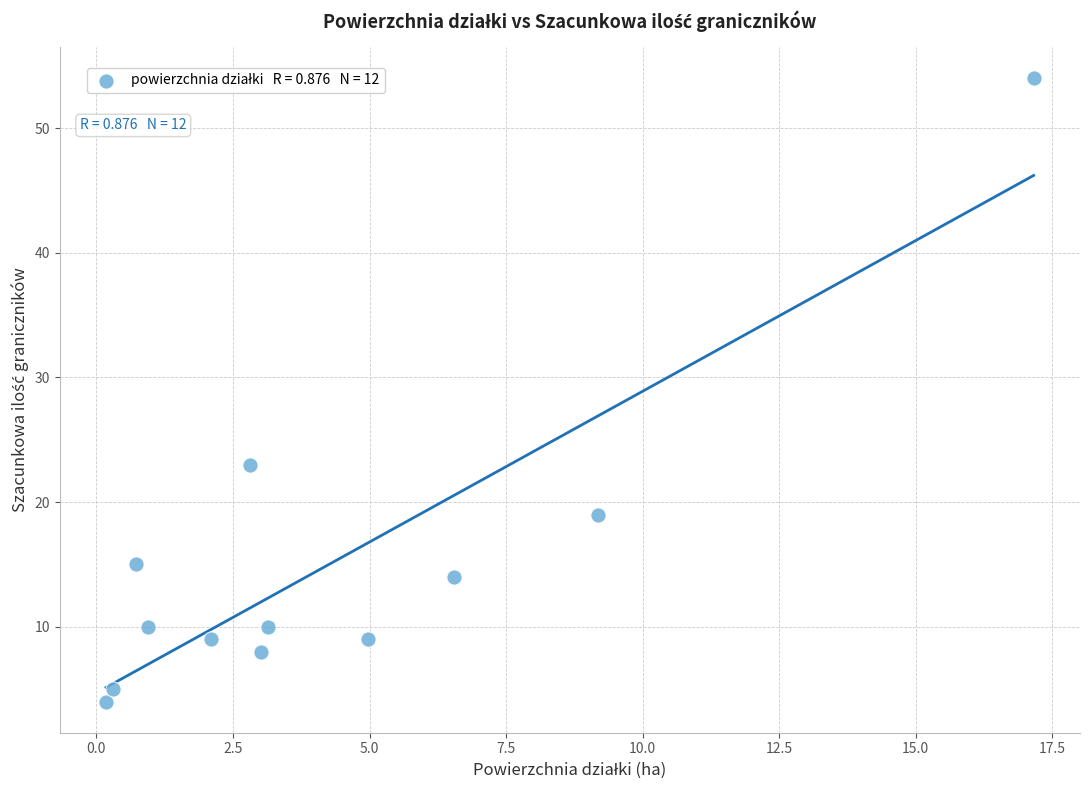

What is the average Y value?

15